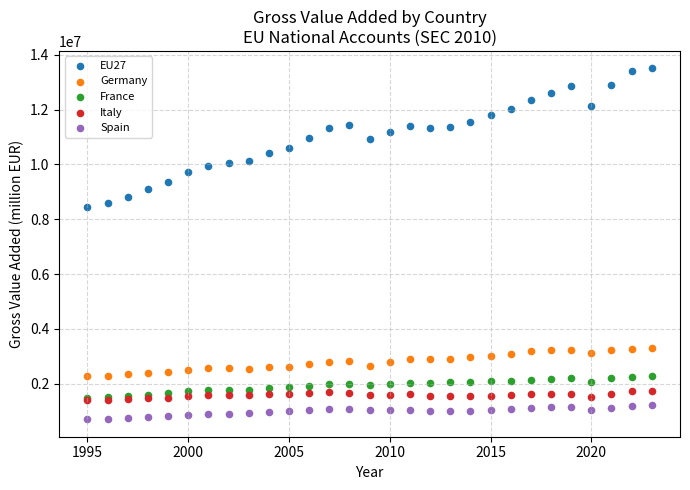

Which series has the widest spread of Y values?

EU27